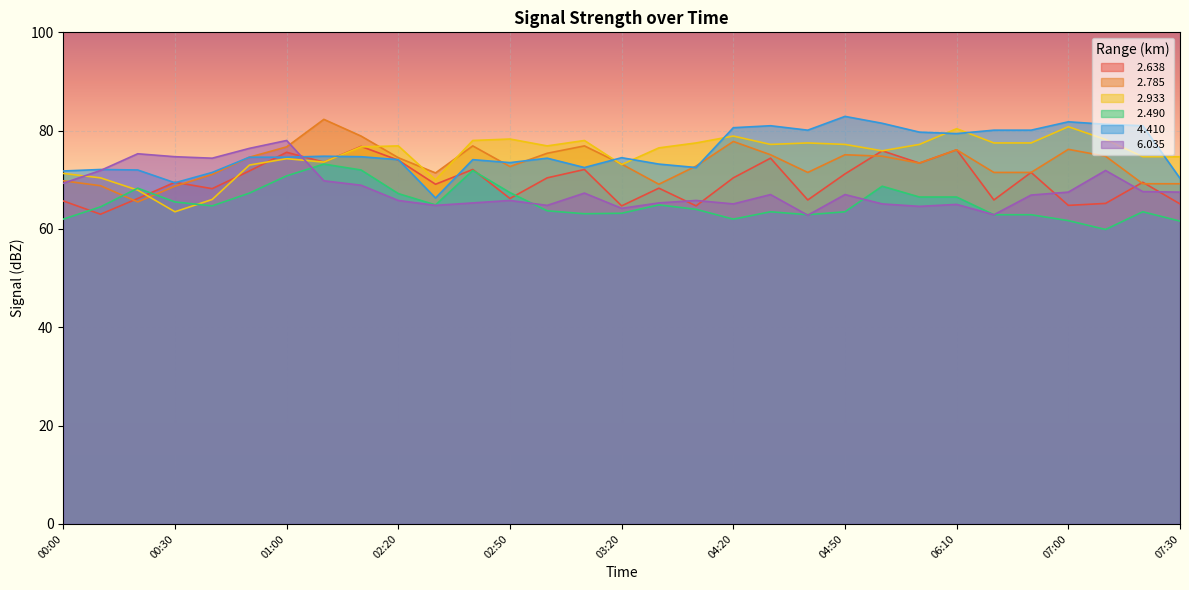

The value of   2.638 at 06:00 is 116.3. True or false?

False